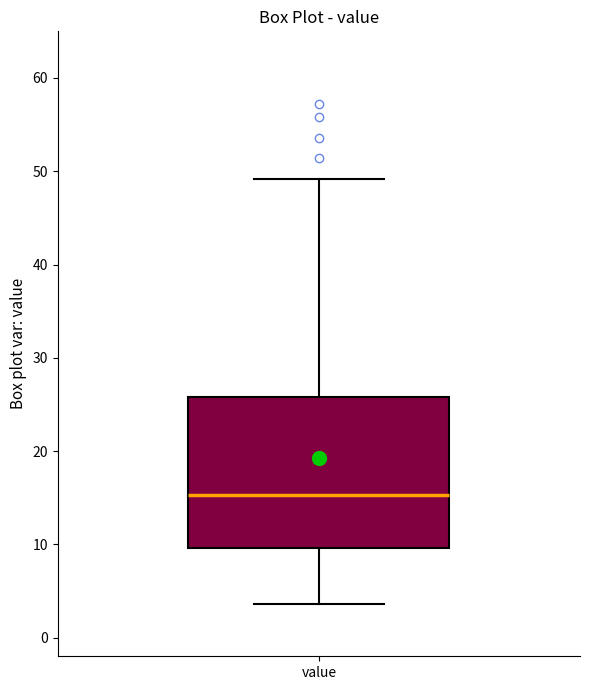

Transcribe this box plot: give where the median line is, the range the box spans, and where the two whiskers end, as read against the y-axis. The values are not printed on the chart, so give them approximately, as read against the axis.

median 15, box 10 to 26, whiskers 4 to 49